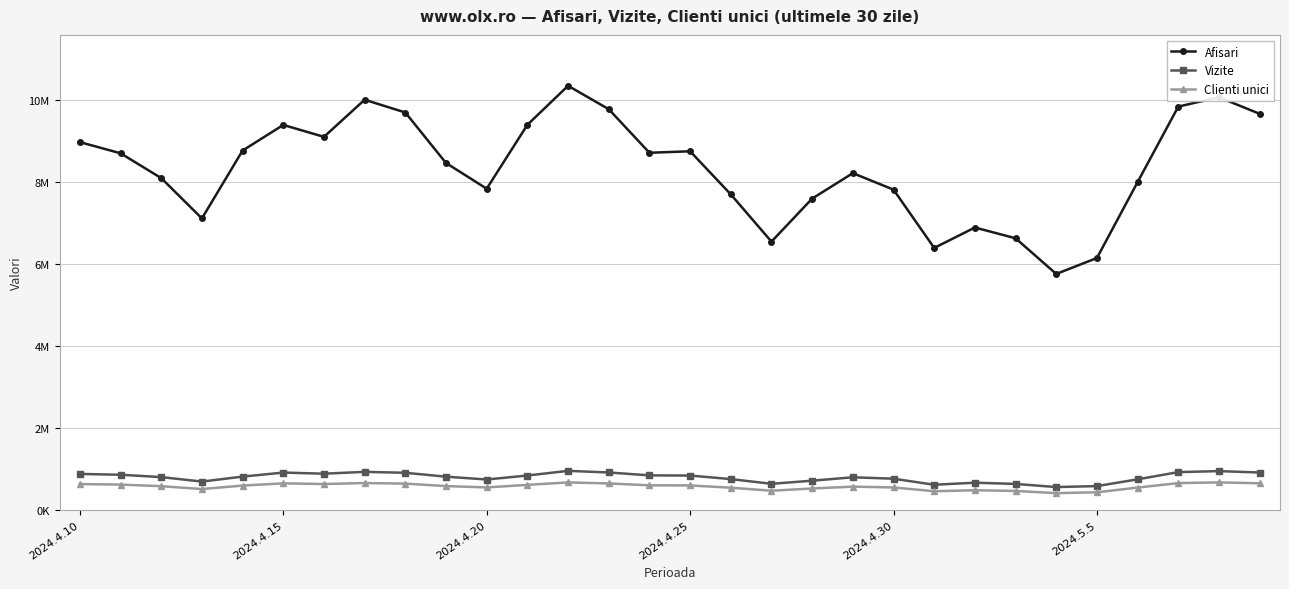

What is the difference between the maximum and second lowest values in the Vizite series?

372342